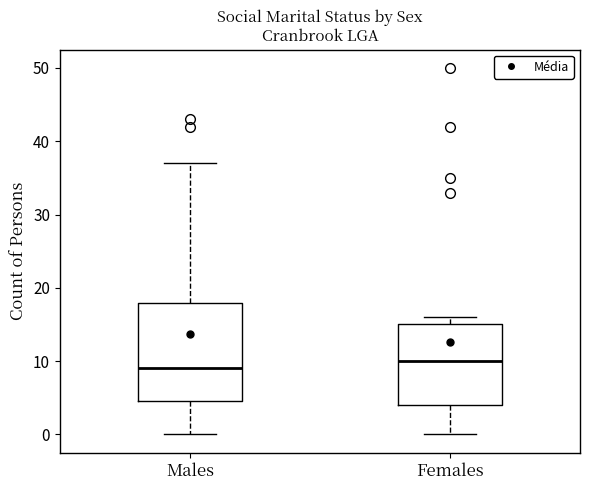

Where does the lower whisker of the box for Males end on the y-axis? The values are not printed on the chart, so give them approximately, as read against the axis.

0